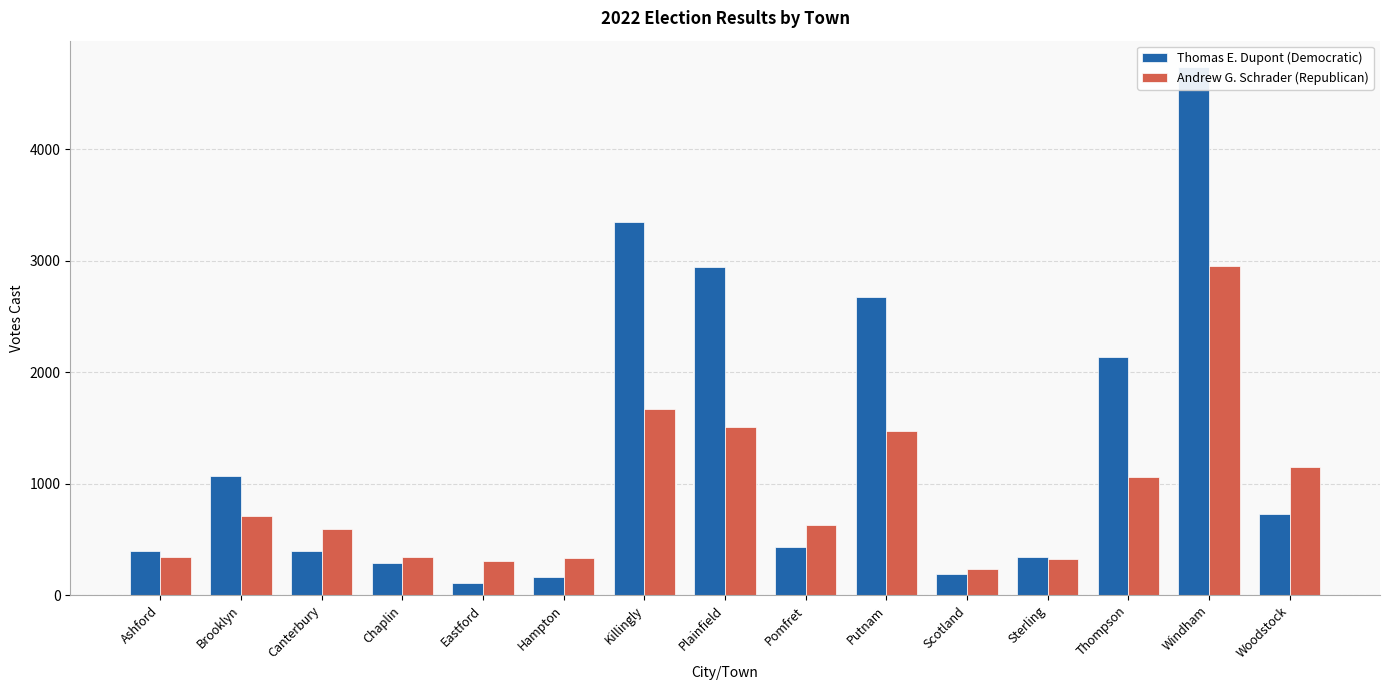

What position from the right is Scotland?

5